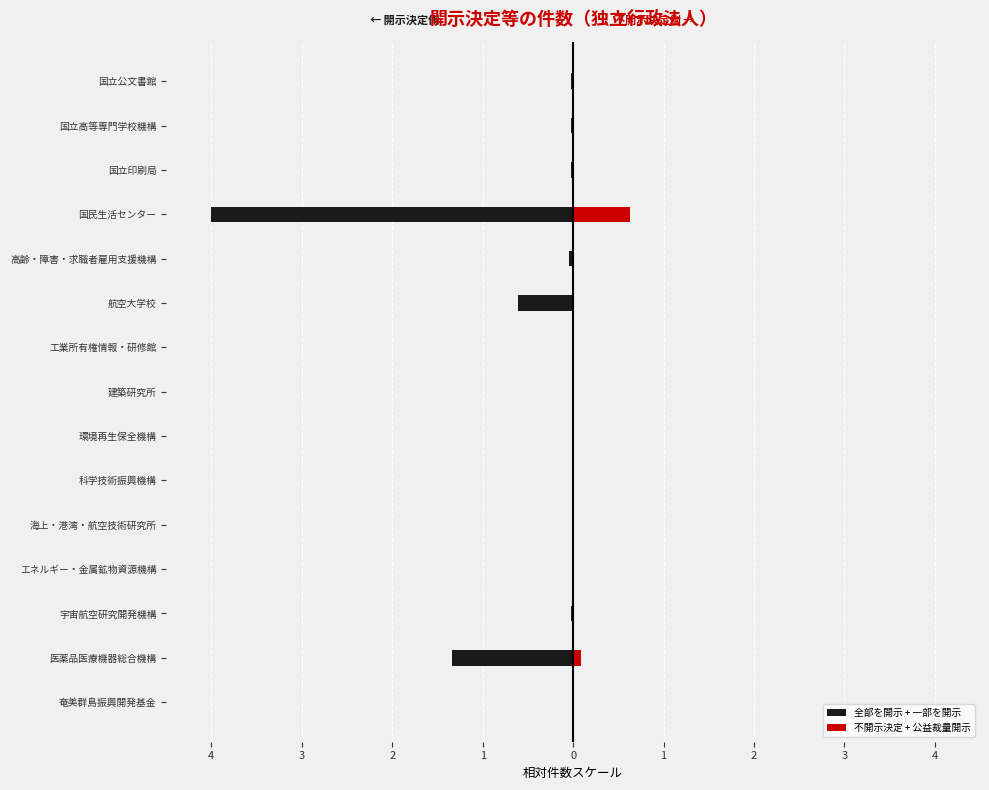

What is the difference between the 全部を開示 + 一部を開示 values at 海上・港湾・航空技術研究所 and 航空大学校?

0.6